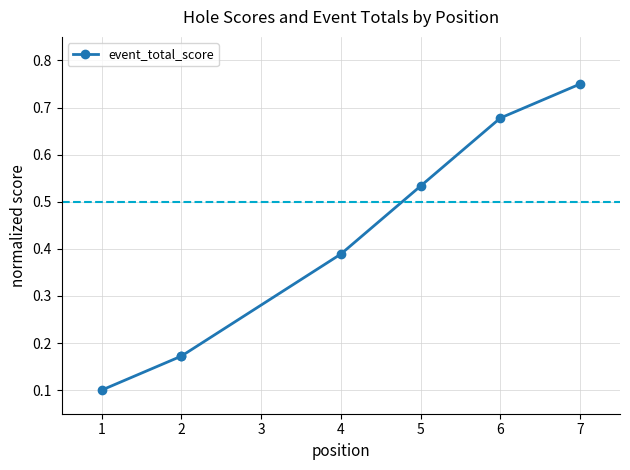

What is the change in value from 1 to 7?

+0.7